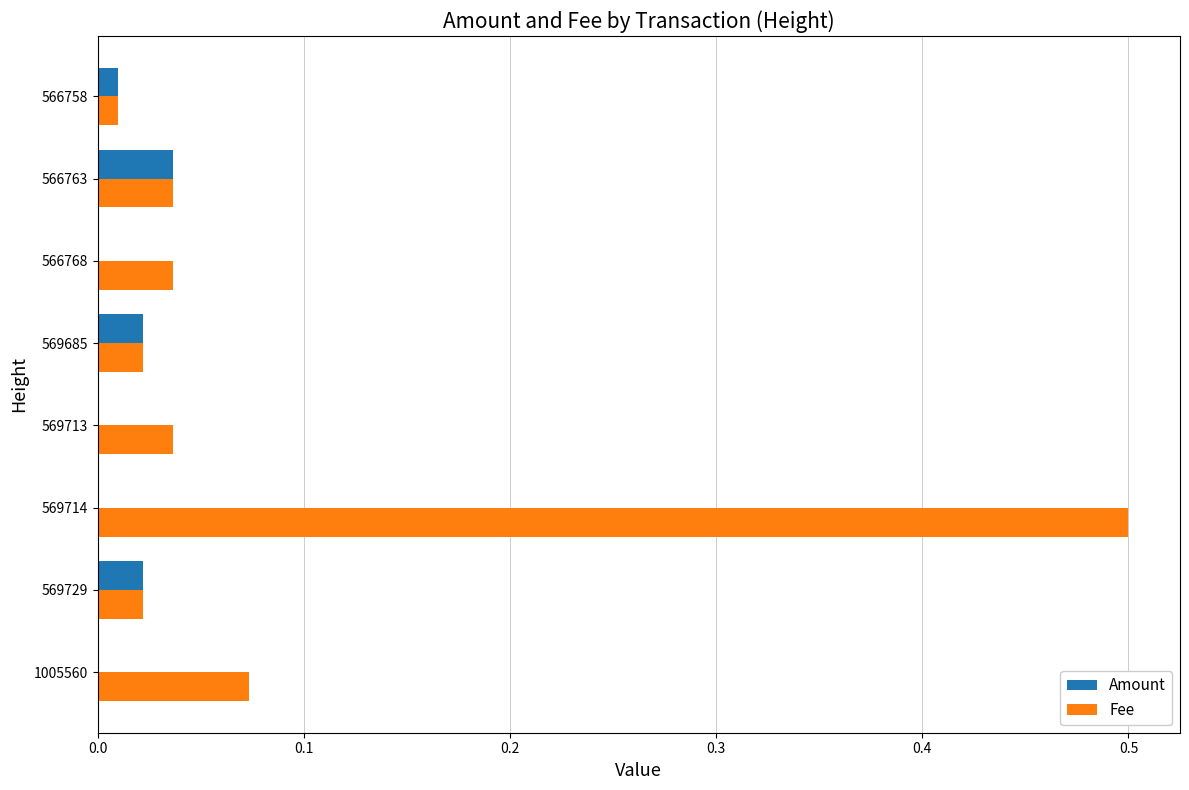

Count the number of categories in the chart.

8